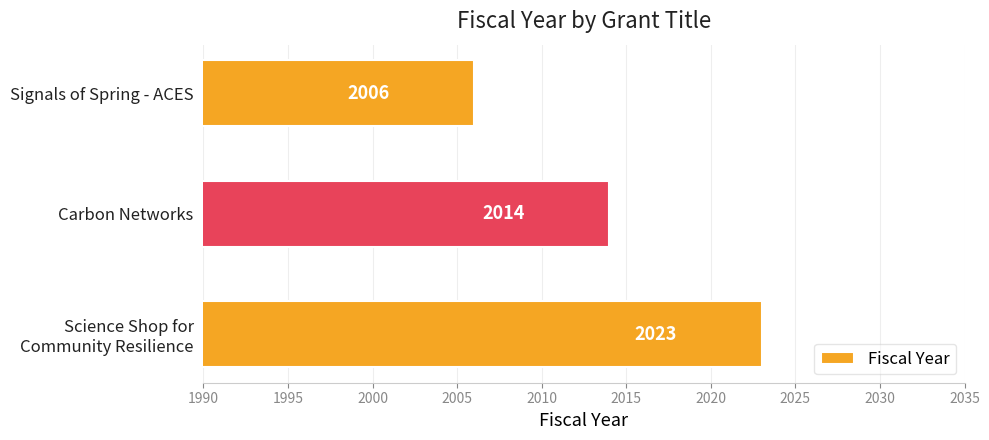

Where is the data nearest to the value 2014?

Carbon Networks